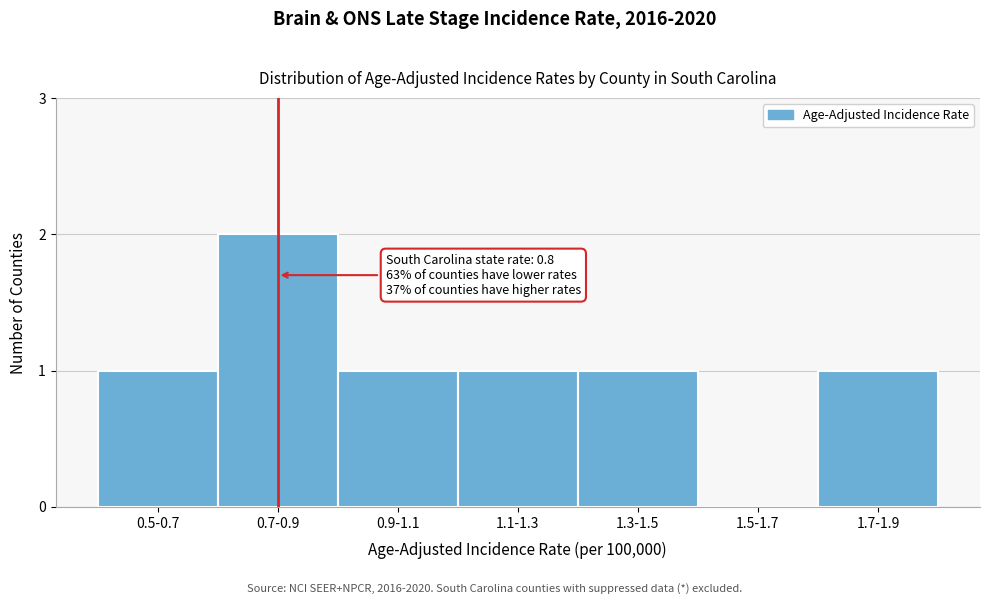

Reading left to right, list all the values displayed in this chart.

0.5-0.7=1	0.7-0.9=2	0.9-1.1=1	1.1-1.3=1	1.3-1.5=1	1.5-1.7=0	1.7-1.9=1